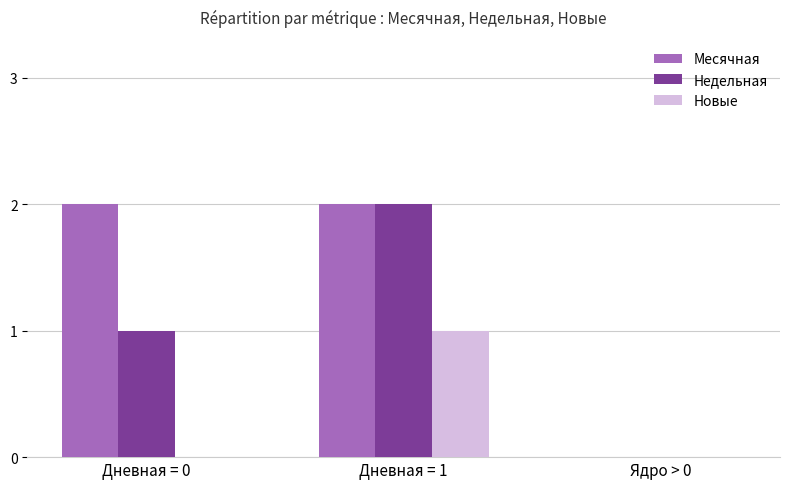

At which category is the sum across all series the highest?

Дневная = 1